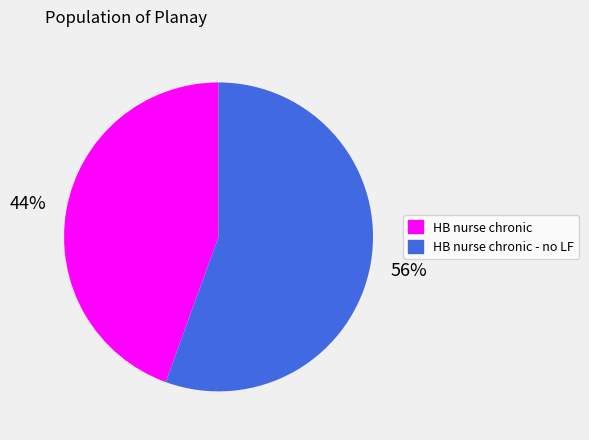

How many slices are in this pie chart?

2